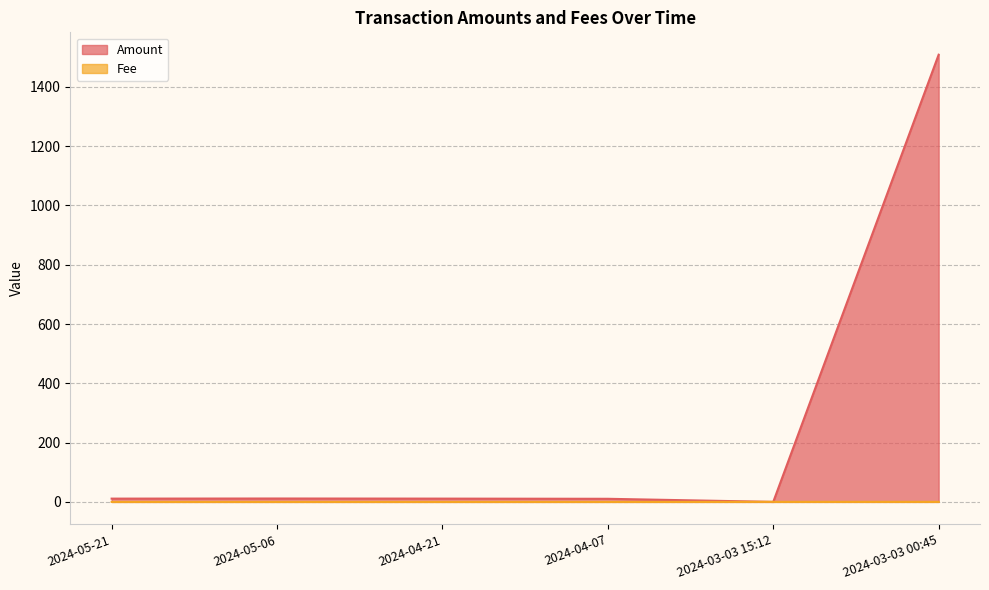

True or false: Fee has more than 1 points higher than both neighbors.

False